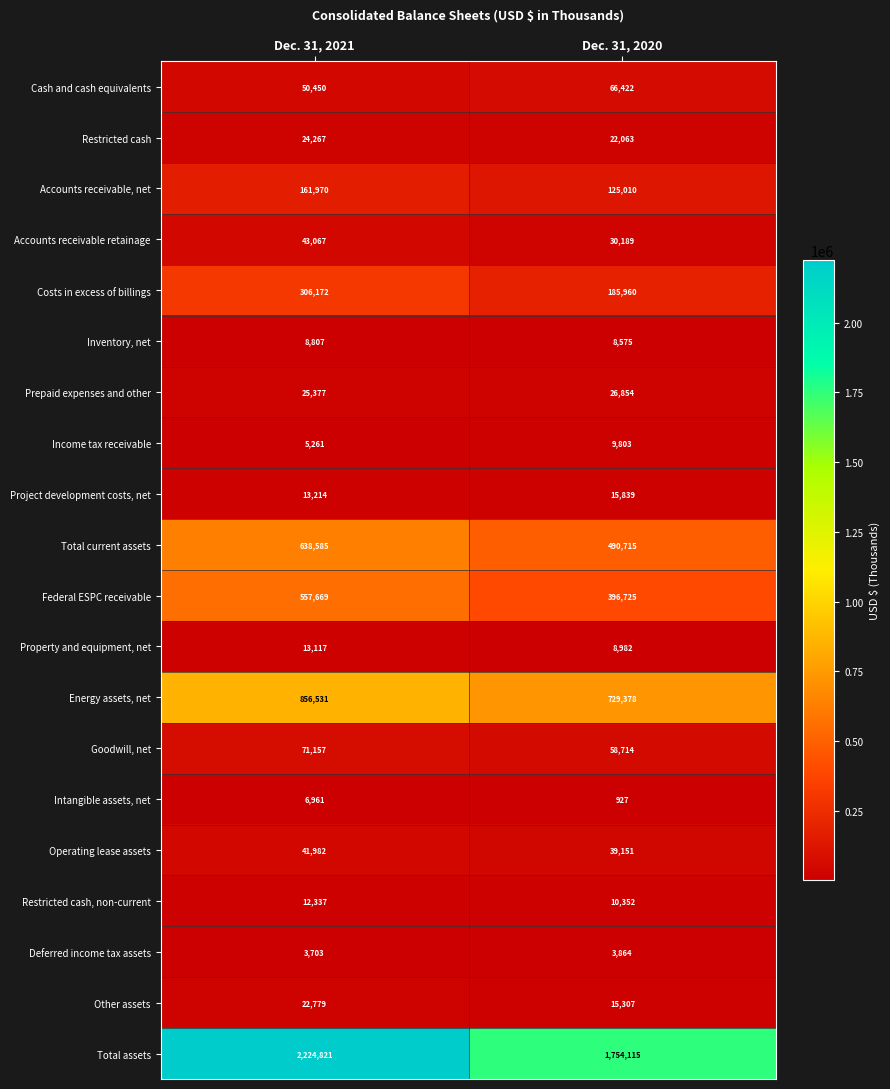

The Operating lease assets series shows 73128 at Dec. 31, 2021. True or false?

False